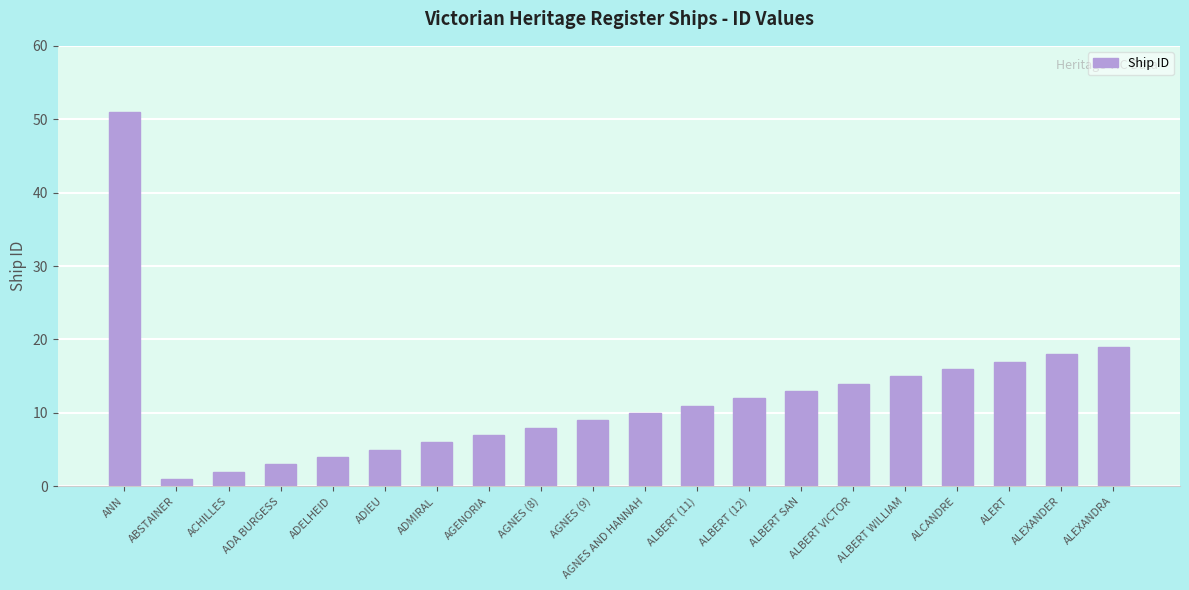

Is it true that the value at ALBERT WILLIAM is 15?

True